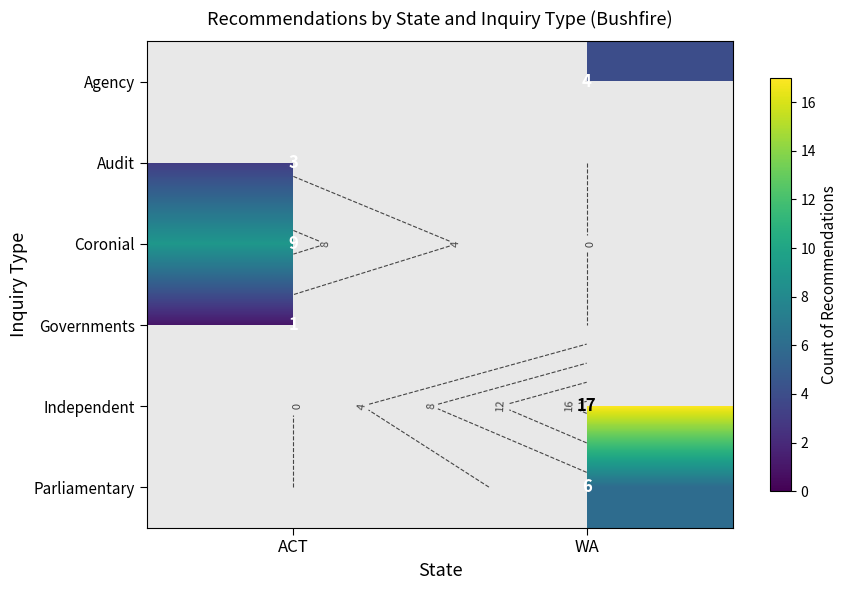

Count the number of data series in this chart.

6